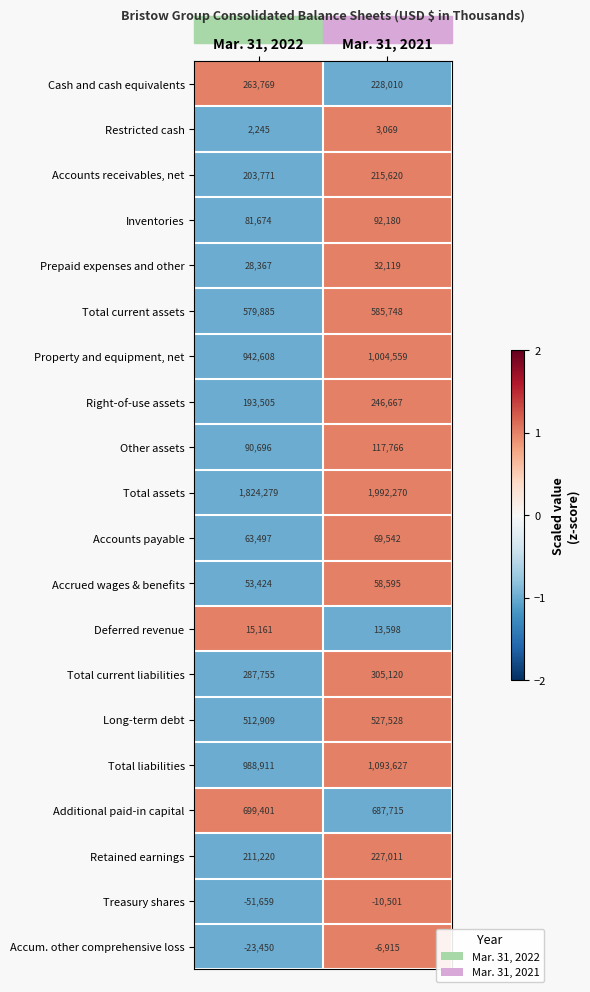

Which series has the largest total across all categories?

Total assets